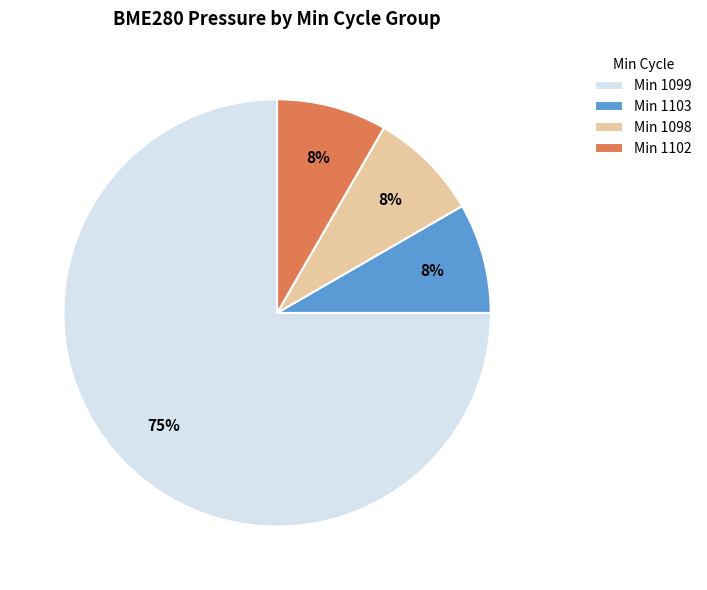

The Min 1099 slice represents 75% of the pie. True or false?

True